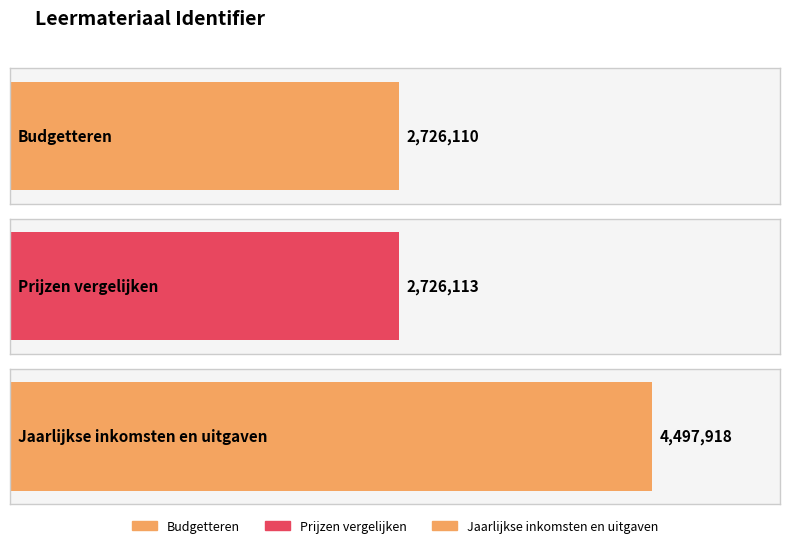

Approximately how many times larger is the value at Jaarlijkse inkomsten en uitgaven compared to Prijzen vergelijken?

1.6